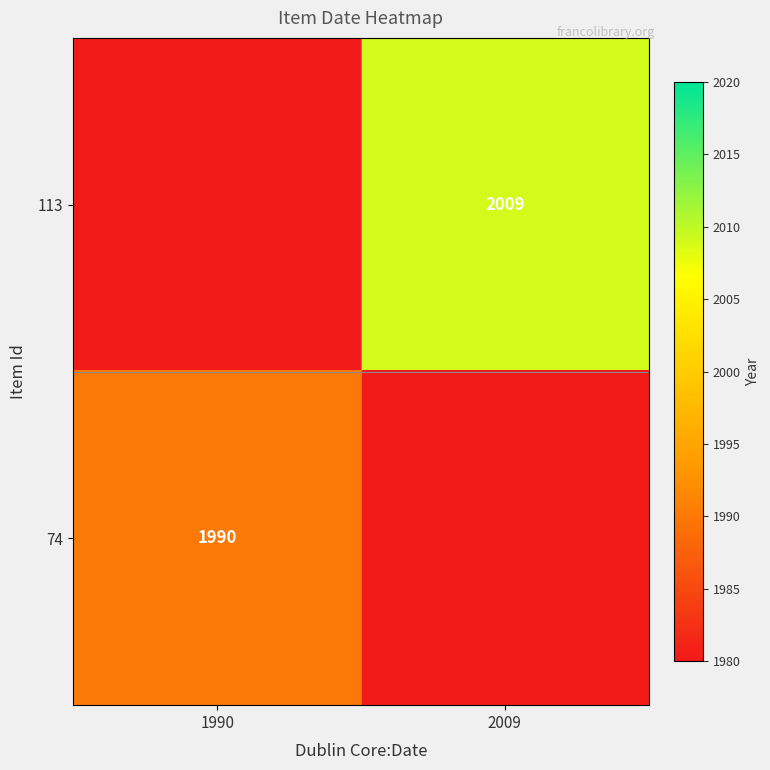

Count the number of data series in this chart.

2